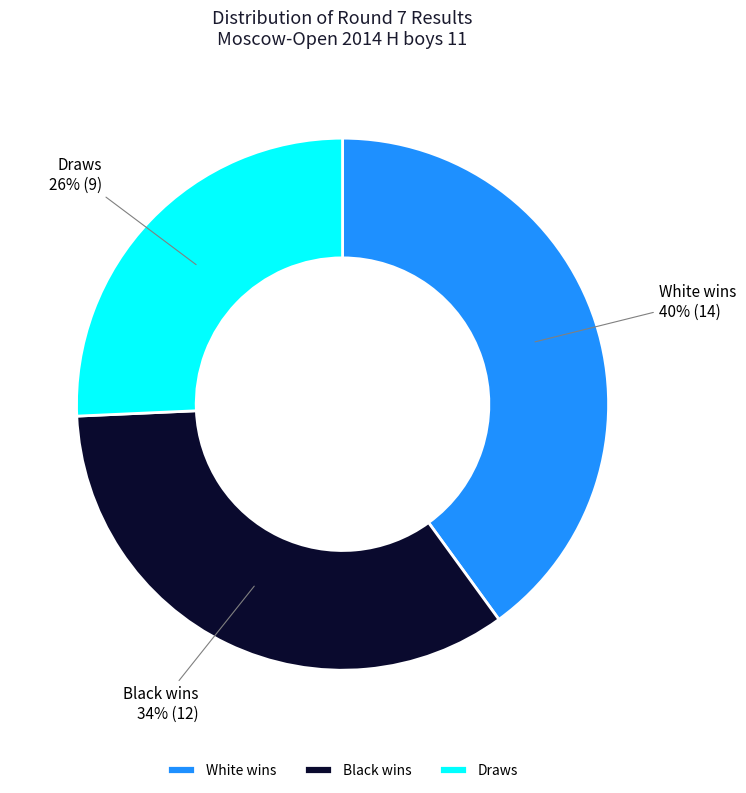

What percentage is the White wins slice, to the nearest percent?

40%